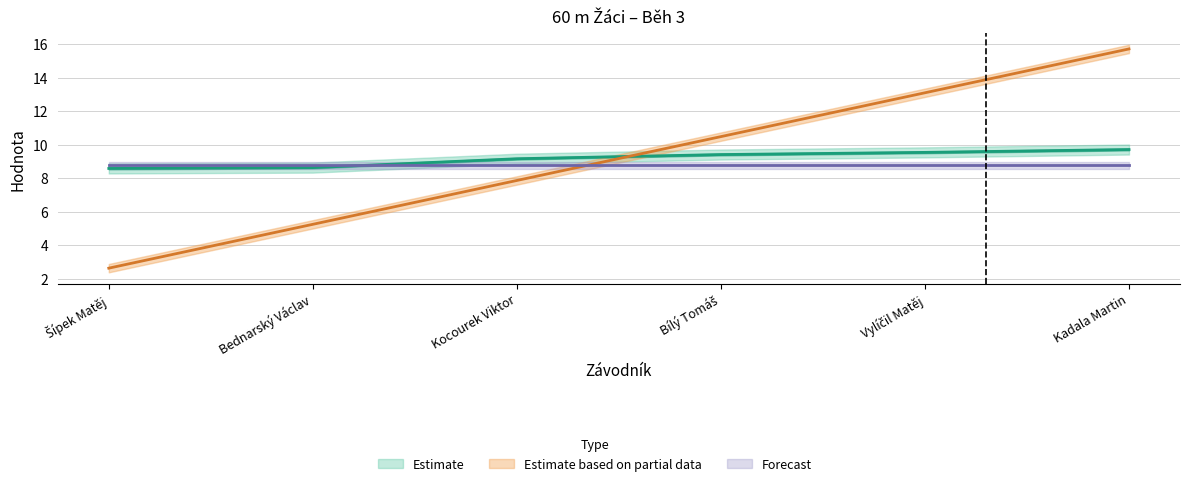

List the labels in order of Pořadí value, largest first.

Kadala Martin, Vylíčil Matěj, Bílý Tomáš, Kocourek Viktor, Bednarský Václav, Šípek Matěj